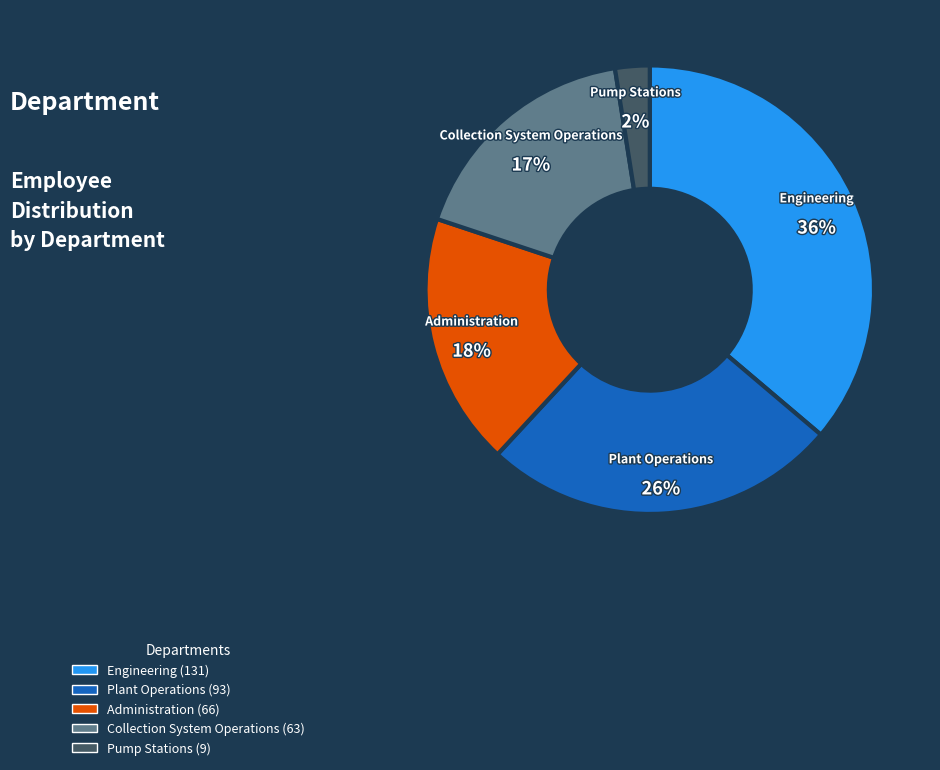

Rank the categories by value from lowest to highest.

Pump Stations, Collection System Operations, Administration, Plant Operations, Engineering